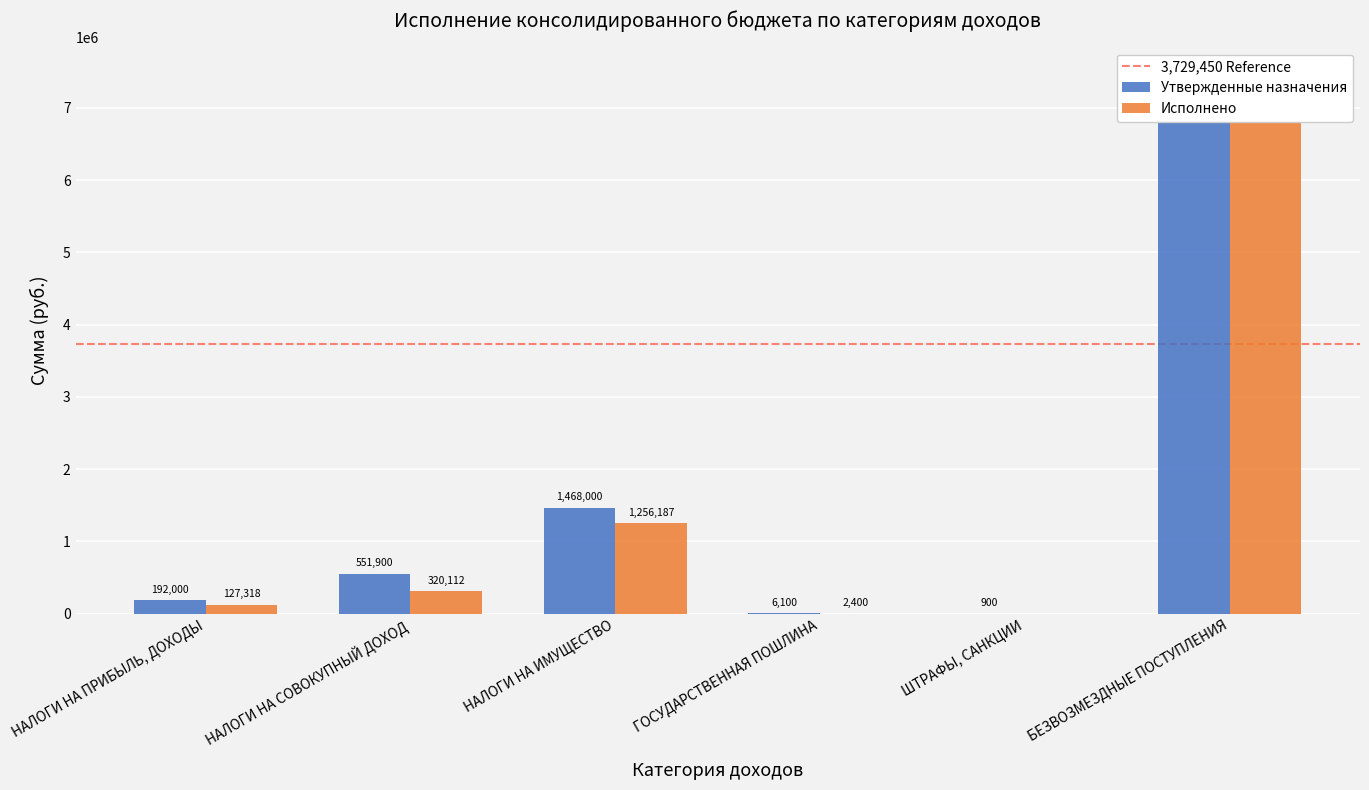

The value of Утвержденные назначения at НАЛОГИ НА ИМУЩЕСТВО is 1468000.0. True or false?

True